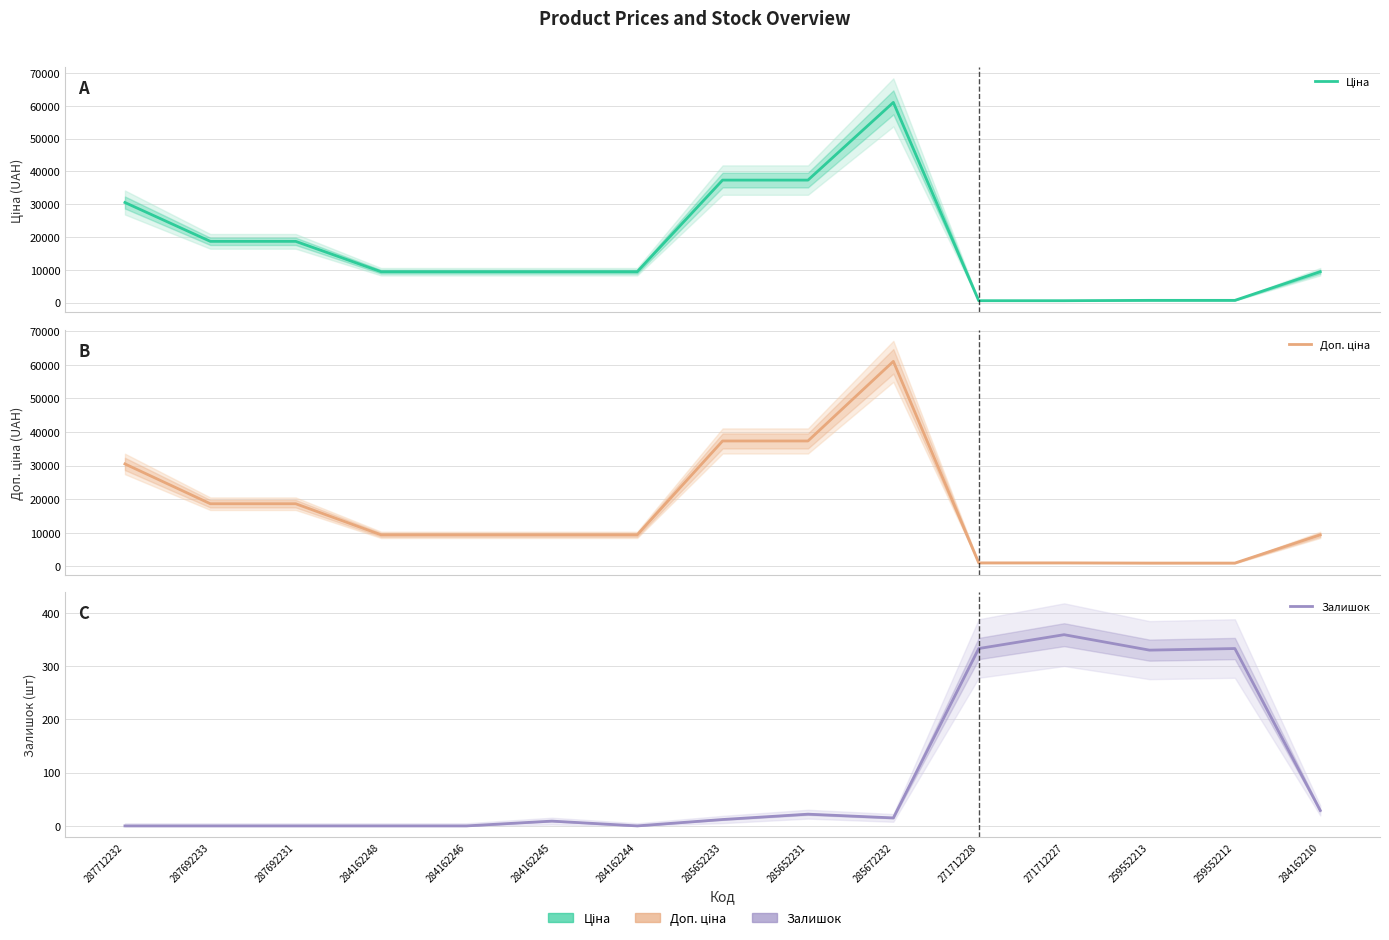

What is the difference between the Доп. ціна values at 271712228 and 285652233?

36268.5